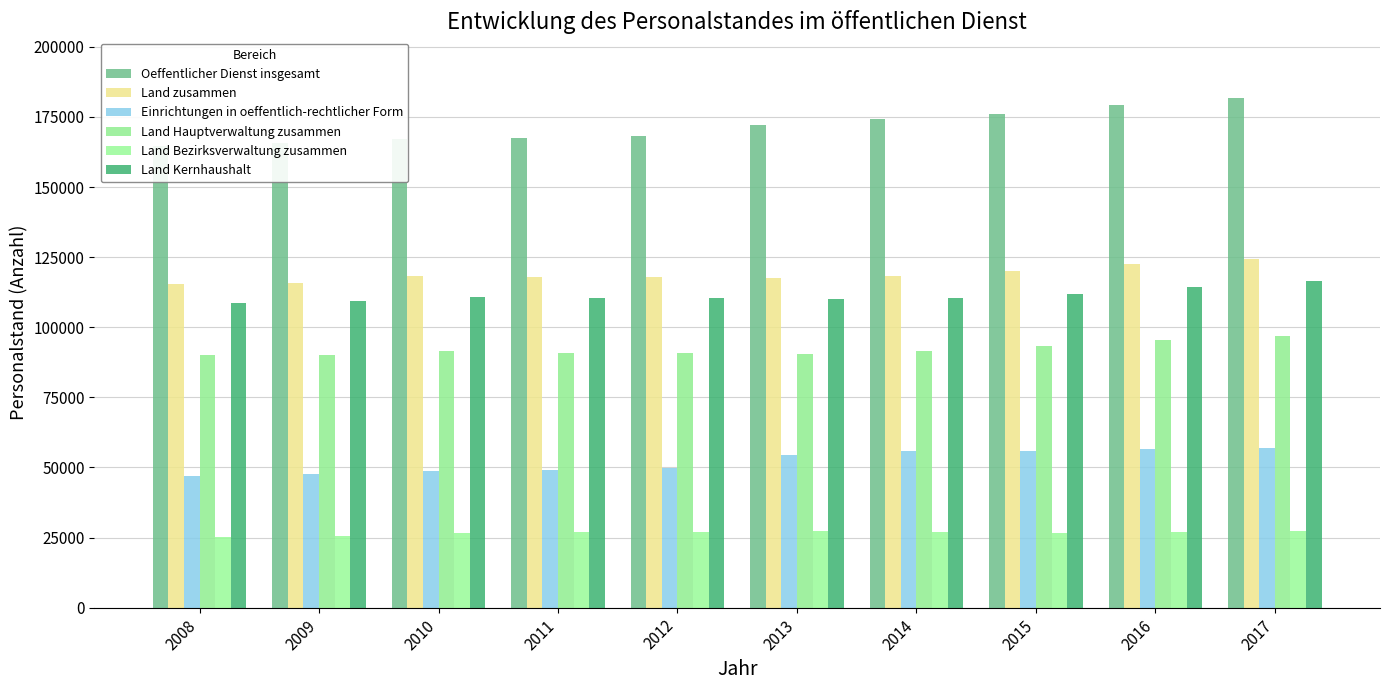

At 2009, list the series in order from smallest to largest.

Land Bezirksverwaltung zusammen, Einrichtungen in oeffentlich-rechtlicher Form, Land Hauptverwaltung zusammen, Land Kernhaushalt, Land zusammen, Oeffentlicher Dienst insgesamt